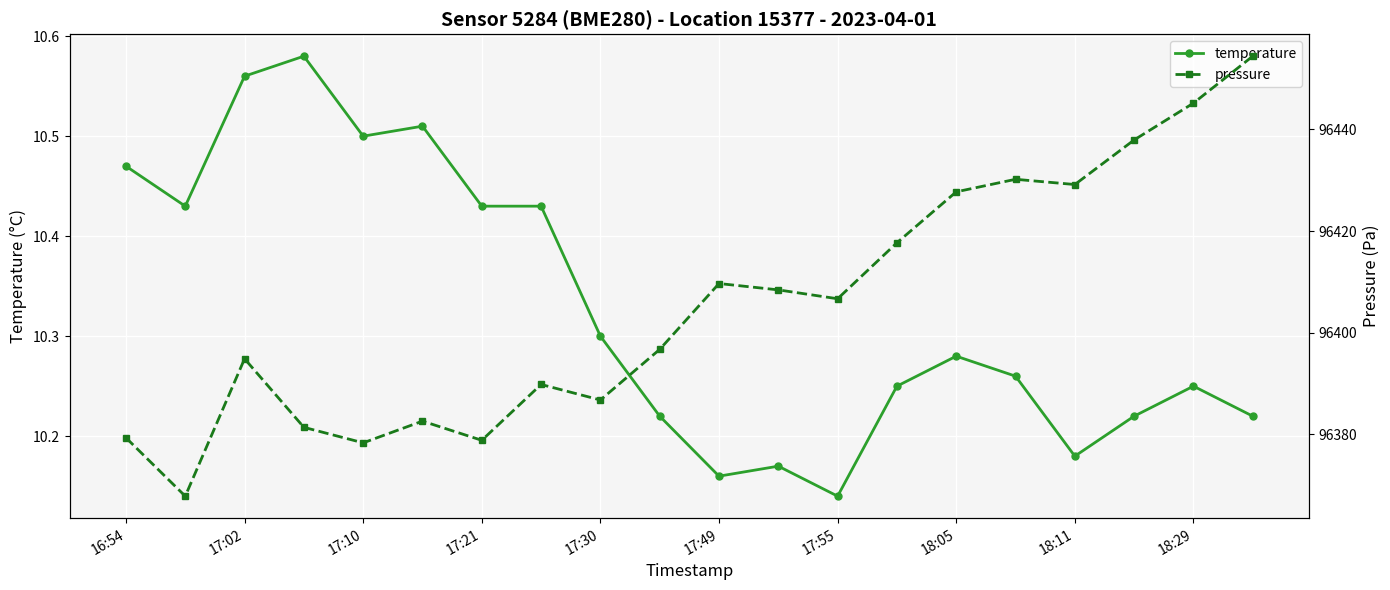

At which category does the chart reach its peak across all series?

19